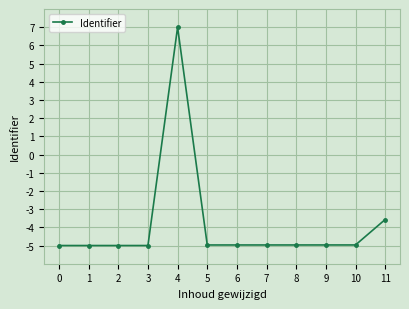

What is the average value?

-3.9